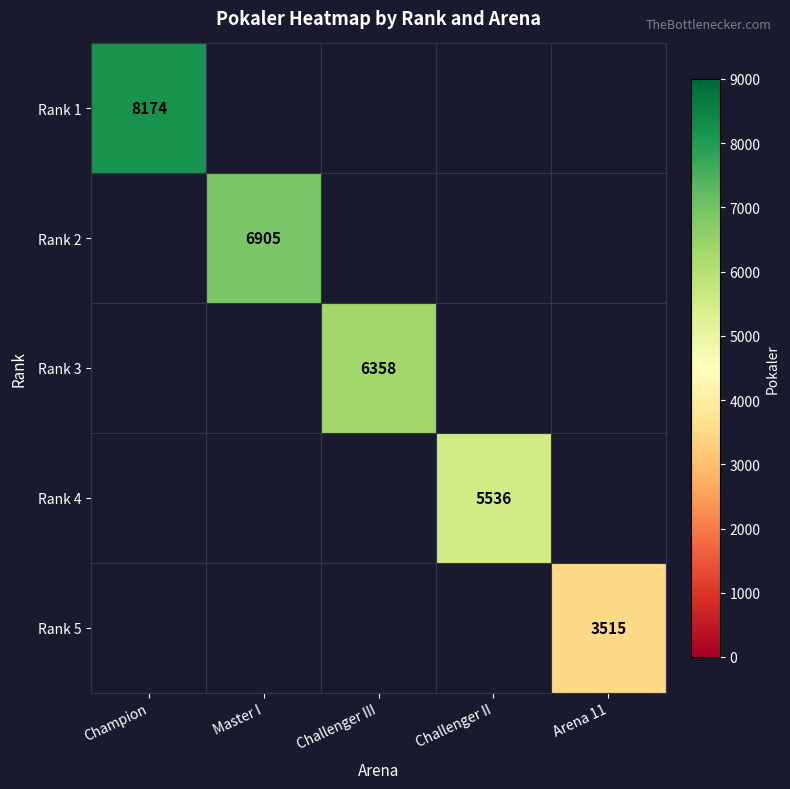

What is the maximum value shown in the chart?

8174.0